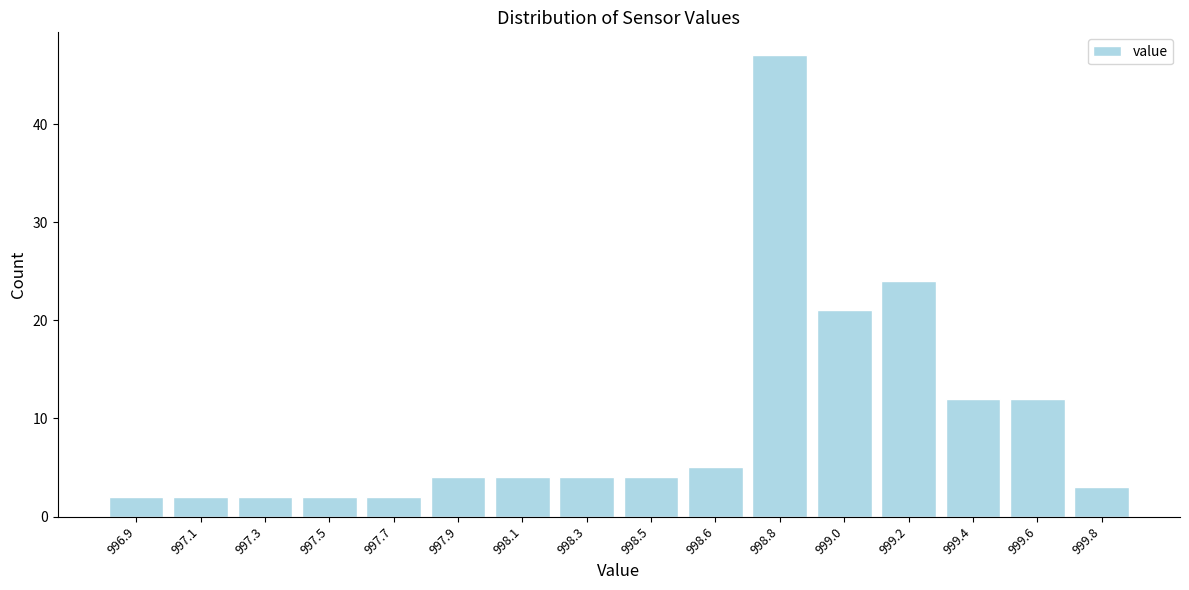

Reading left to right, extract all data points from this chart.

2	2	2	2	2	4	4	4	4	5	47	21	24	12	12	3